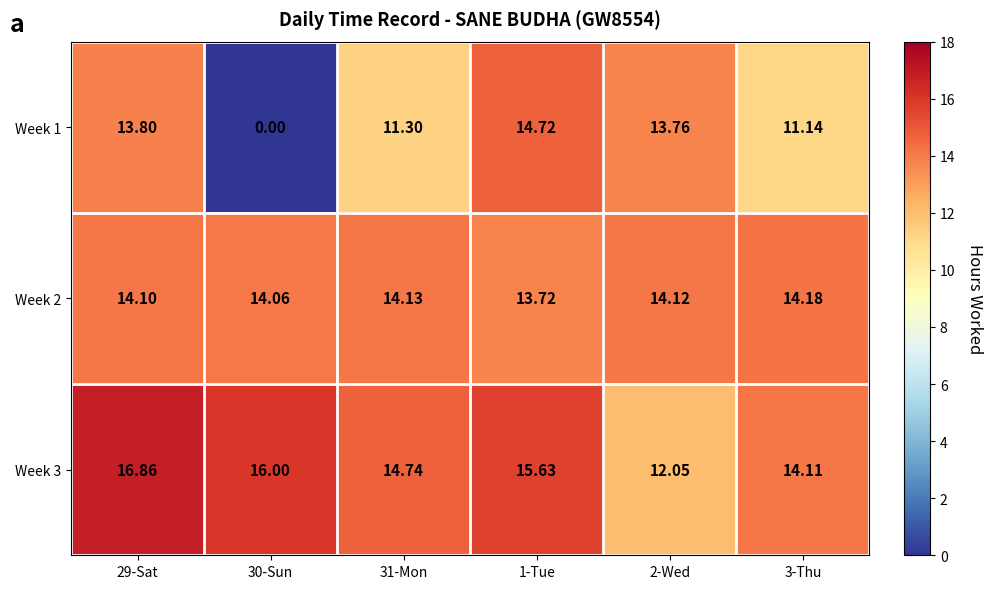

Is the value of Week 1 at 2-Wed greater than the value of Week 3 at 30-Sun?

No